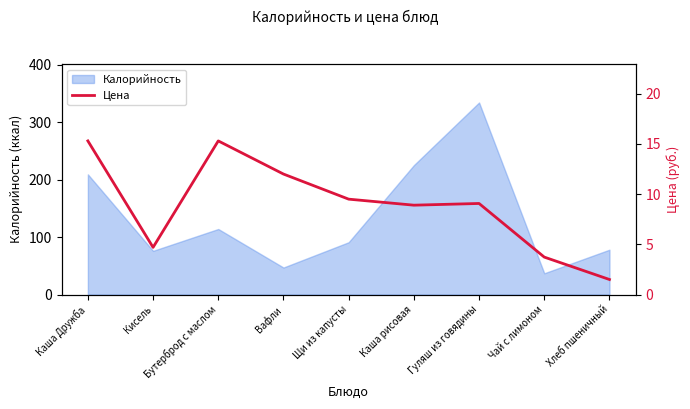

What is the label of the 3rd point from the left?

Бутерброд с маслом